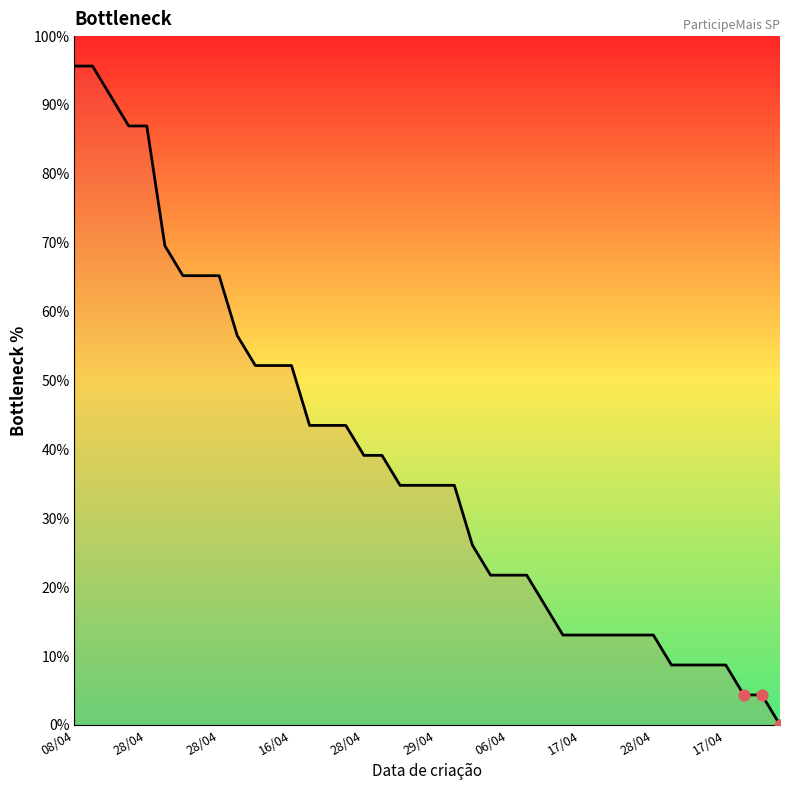

What is the difference between the maximum and minimum values?

95.7